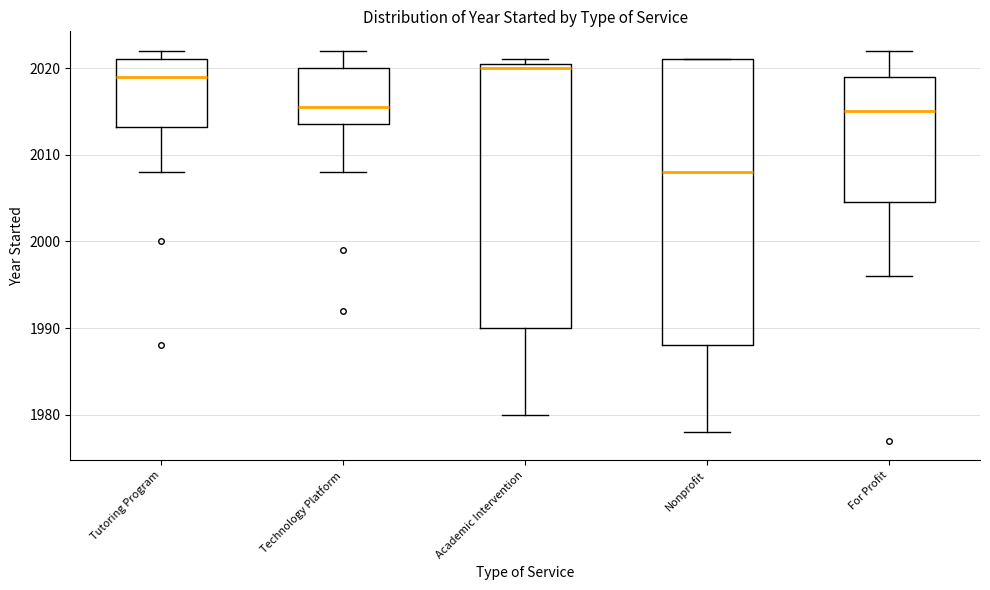

Reading left to right, transcribe this box plot: for each box, give where its median line is, the range the box spans, and where its two whiskers end, as read against the y-axis. The values are not printed on the chart, so give them approximately, as read against the axis.

Tutoring Program: median 2019, box 2013 to 2021, whiskers 2008 to 2022
Technology Platform: median 2016, box 2014 to 2020, whiskers 2008 to 2022
Academic Intervention: median 2020, box 1990 to 2021, whiskers 1980 to 2021 (just above the box's upper edge)
Nonprofit: median 2008, box 1988 to 2021, whiskers 1978 to 2021
For Profit: median 2015, box 2005 to 2019, whiskers 1996 to 2022